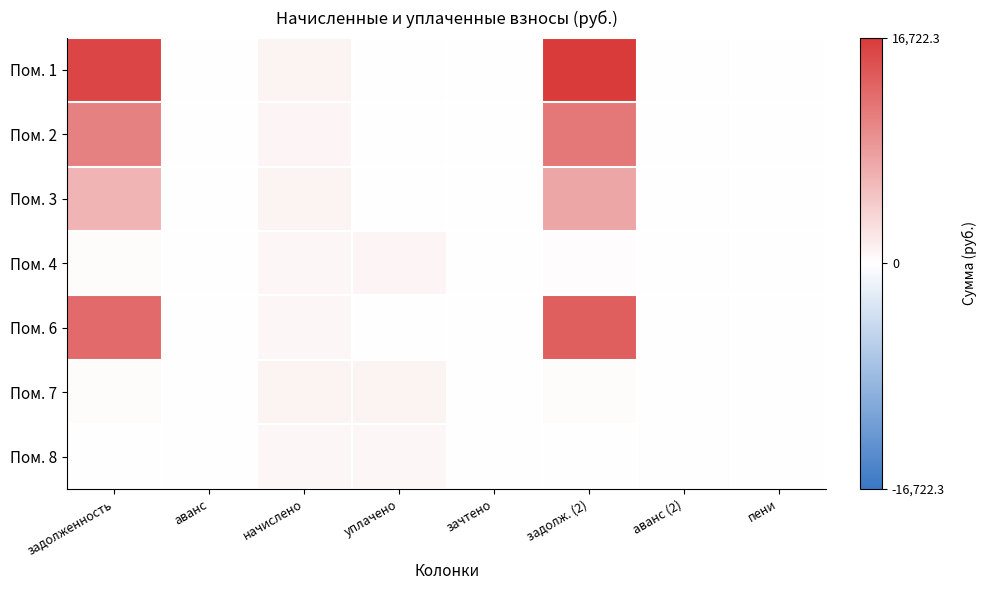

Reading right to left, list all the values displayed in this chart.

Пом. 1: пени=0.0	аванс (2)=0.0	задолж. (2)=16722.3	зачтено=0.0	уплачено=0.0	начислено=942.7	аванс=0.0	задолженность=15779.6
Пом. 2: пени=0.0	аванс (2)=0.0	задолж. (2)=11493.8	зачтено=0.0	уплачено=0.0	начислено=789.9	аванс=0.0	задолженность=10703.9
Пом. 3: пени=0.0	аванс (2)=0.0	задолж. (2)=7464.8	зачтено=0.0	уплачено=0.0	начислено=959.5	аванс=0.0	задолженность=6375.3
Пом. 4: пени=2.7	аванс (2)=0.0	задолж. (2)=242.8	зачтено=0.0	уплачено=872.7	начислено=728.4	аванс=0.0	задолженность=388.2
Пом. 6: пени=0.0	аванс (2)=0.0	задолж. (2)=13606.0	зачтено=0.0	уплачено=0.0	начислено=760.1	аванс=0.0	задолженность=12595.9
Пом. 7: пени=0.0	аванс (2)=0.0	задолж. (2)=331.6	зачтено=0.0	уплачено=927.5	начислено=994.8	аванс=0.0	задолженность=264.3
Пом. 8: пени=0.0	аванс (2)=0.0	задолж. (2)=0.0	зачтено=0.0	уплачено=771.3	начислено=771.3	аванс=0.0	задолженность=0.0